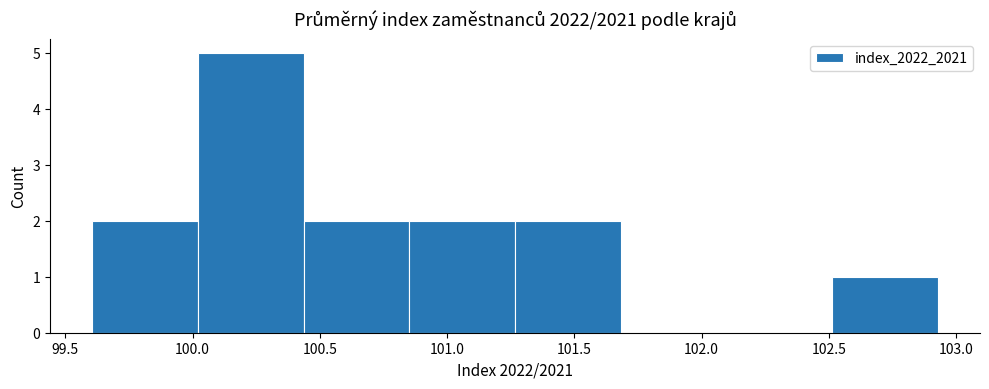

What is the height of the bar covering 100.85 to 101.25 on the x-axis? Neither the bar edges nor the heights are printed on the chart, so give them approximately, as read against the axes.

2